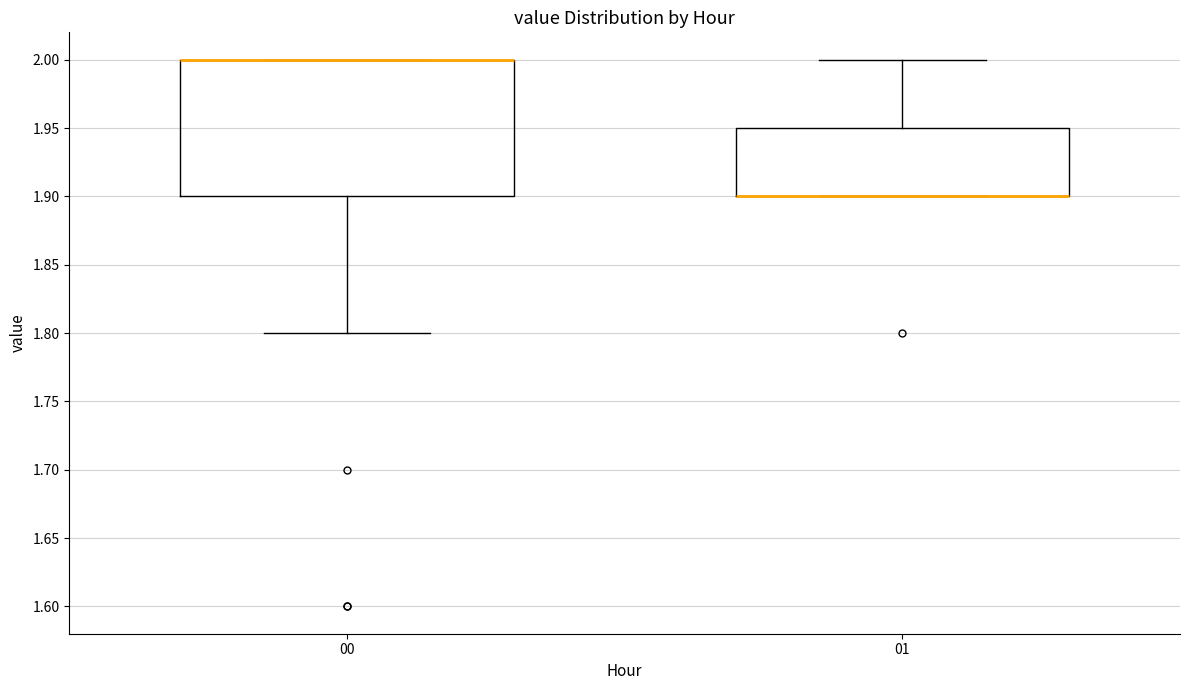

Where is the upper edge of the box at x = 00 on the y-axis? The values are not printed on the chart, so give them approximately, as read against the axis.

2.00